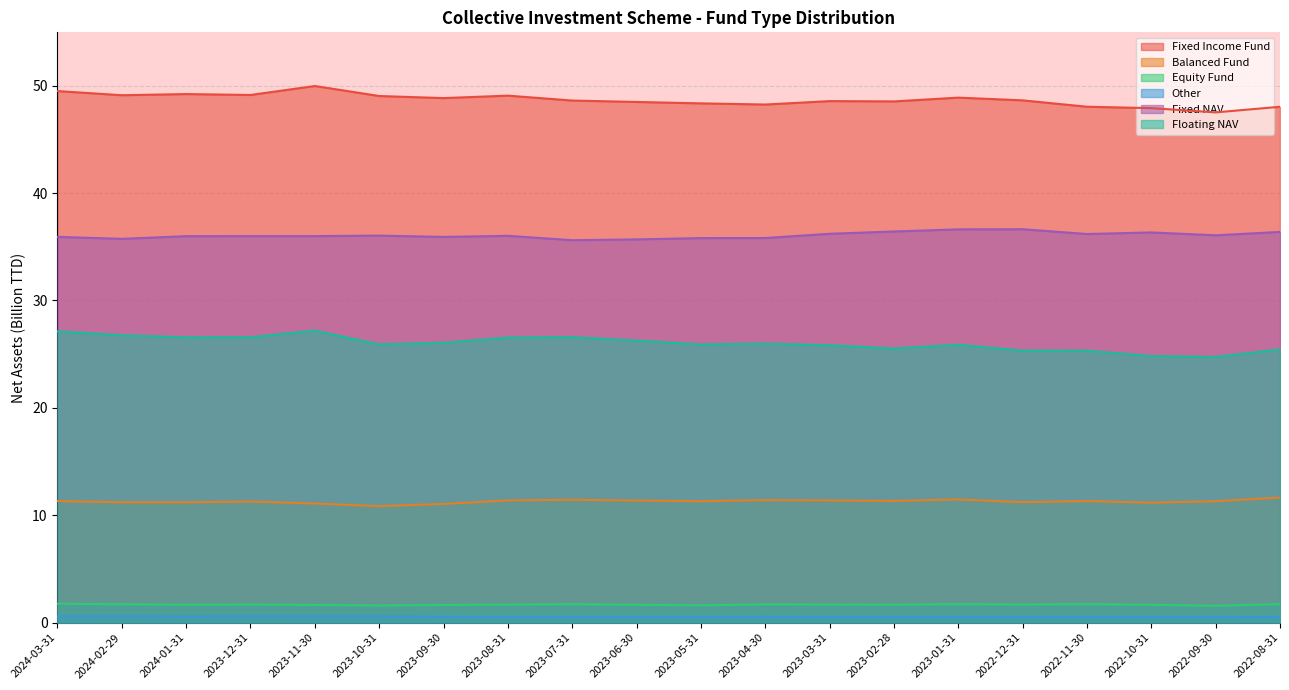

Between 2023-08-31 and 2023-09-30, which is larger?

2023-08-31